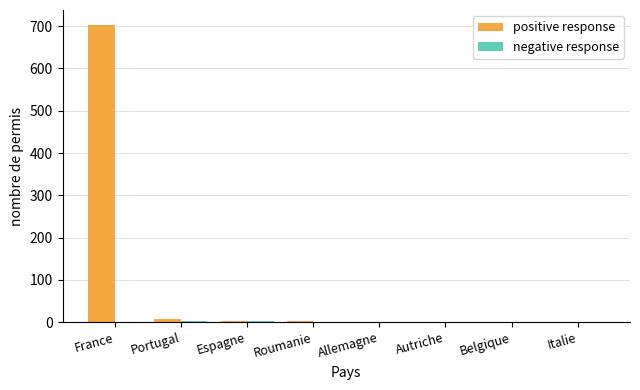

How many distinct data groups are displayed?

2